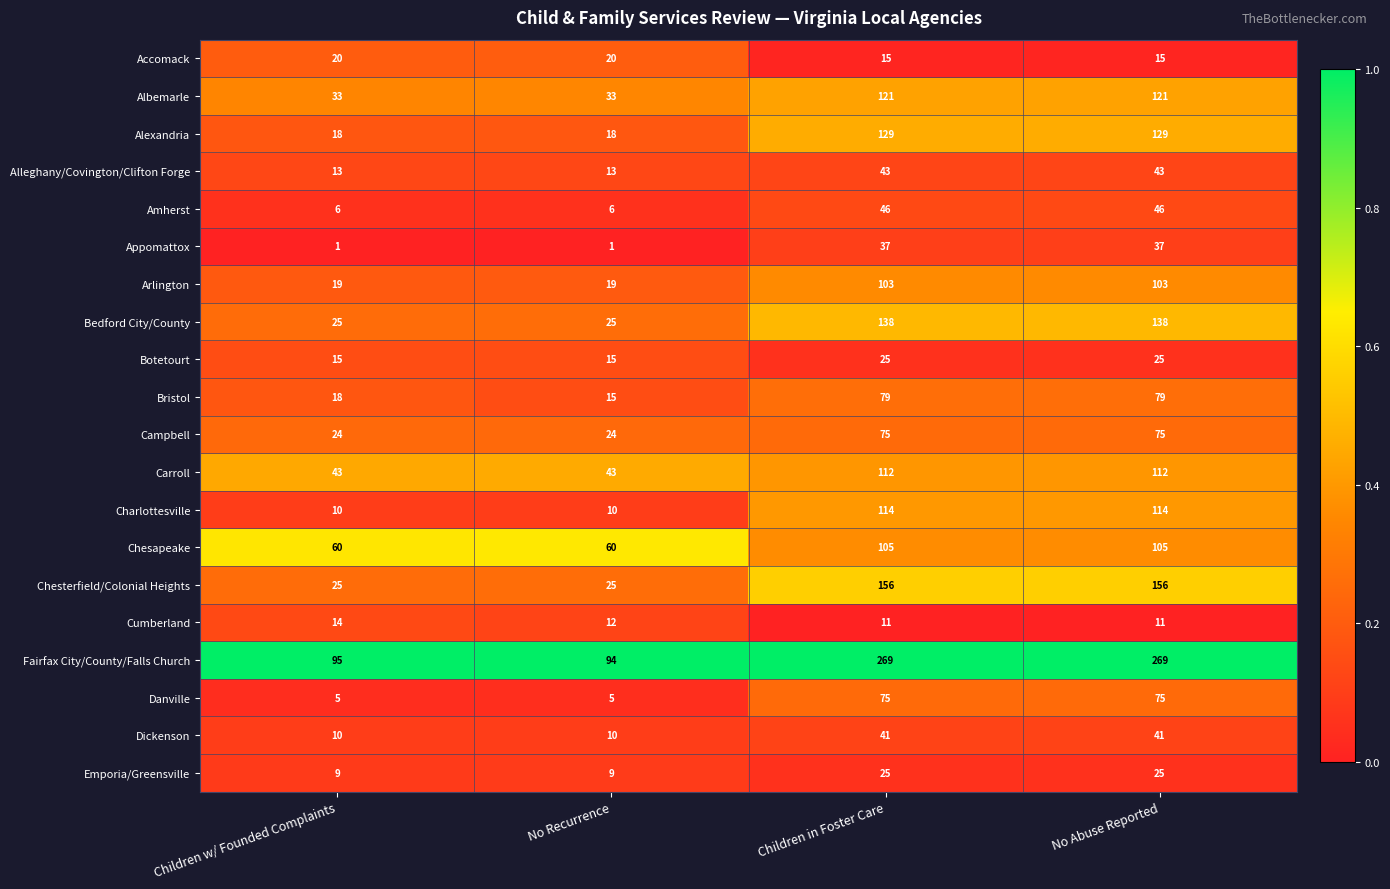

True or false: Arlington has a value of 103 at No Abuse Reported.

True